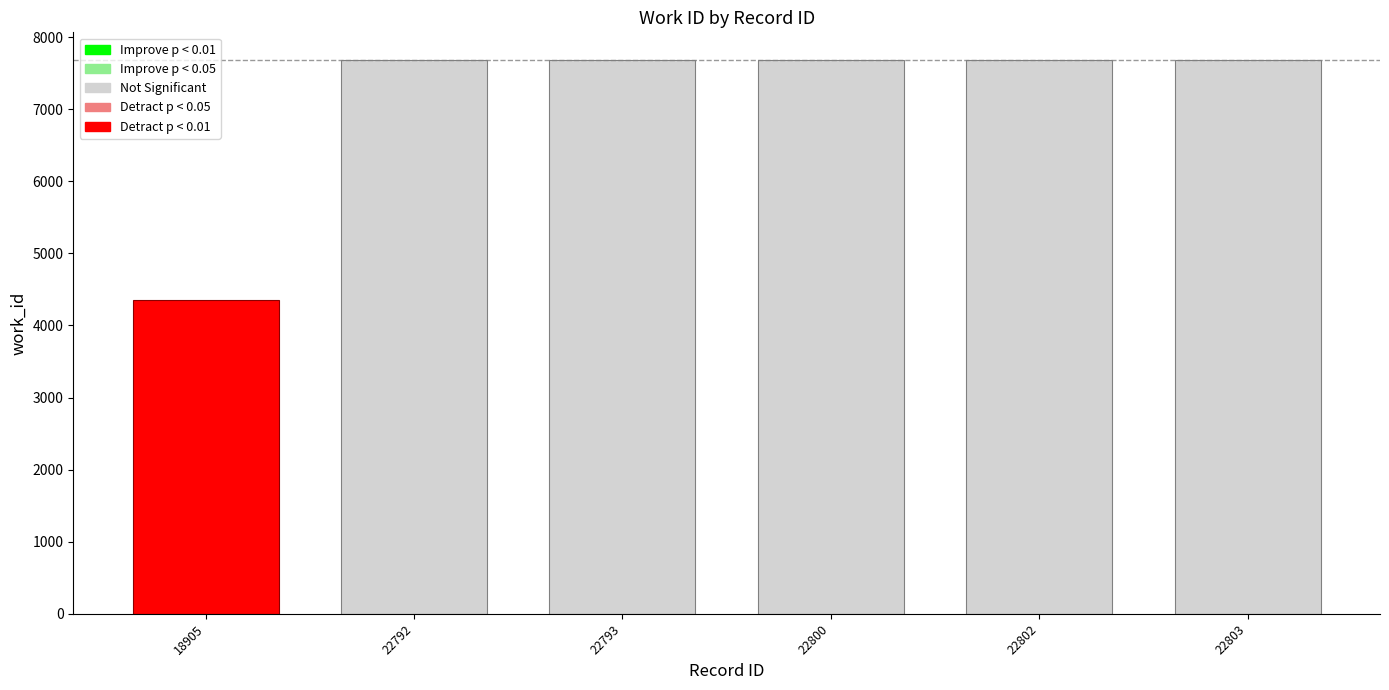

What is the change in value from 18905 to 22803?

+3329